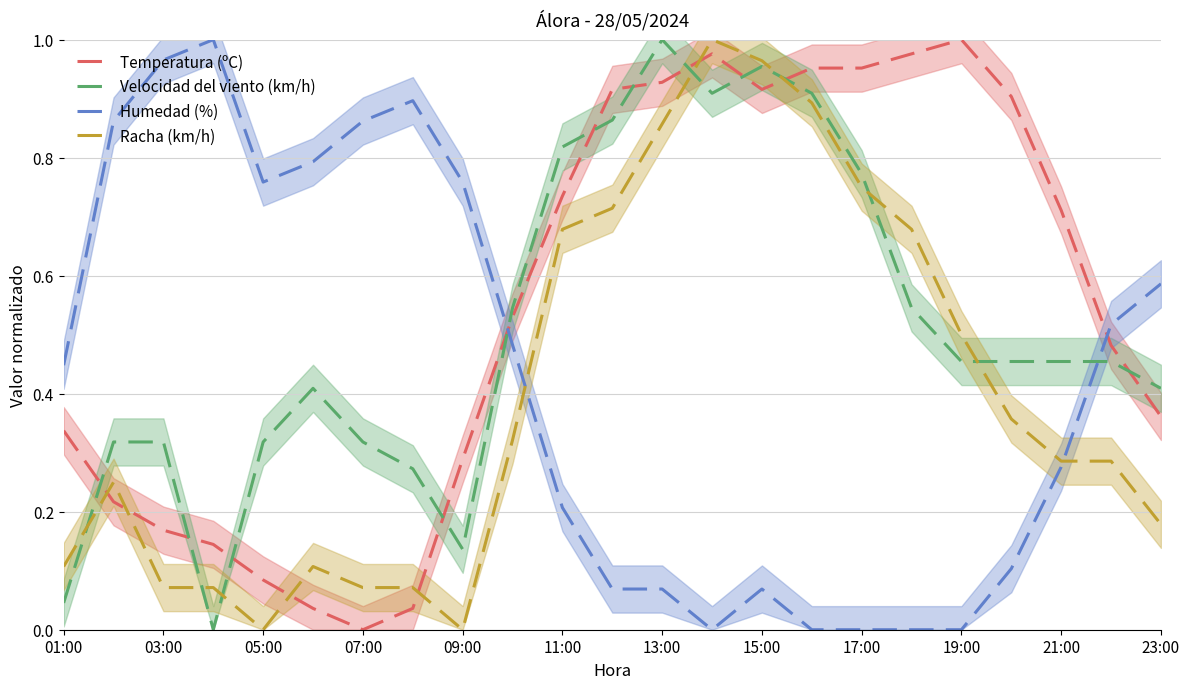

What is the value of the Velocidad del viento (km/h) point at the 12th from the left?

0.9